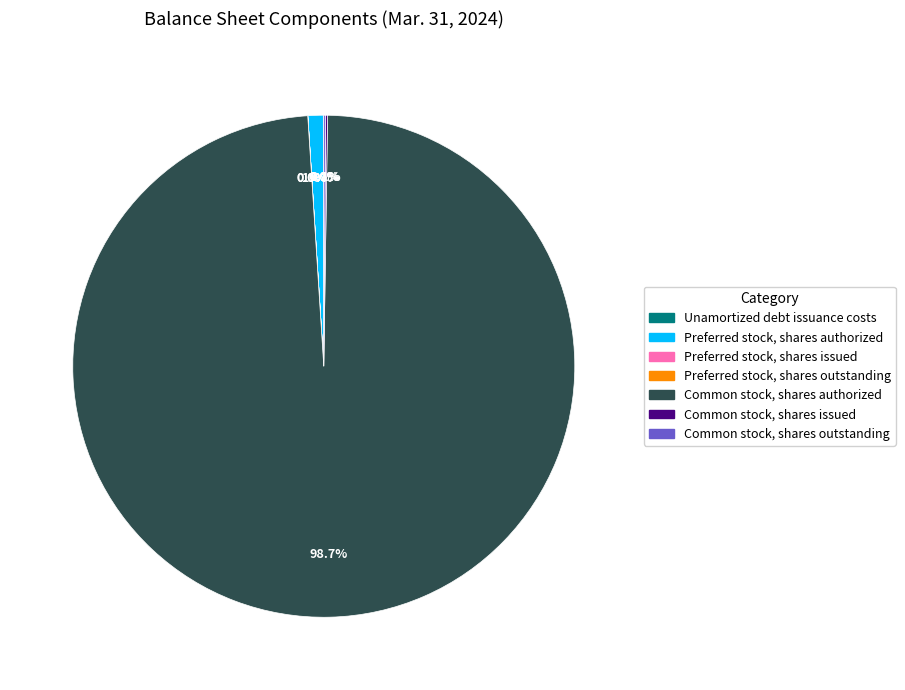

True or false: Common stock, shares issued accounts for 0% of the total.

True